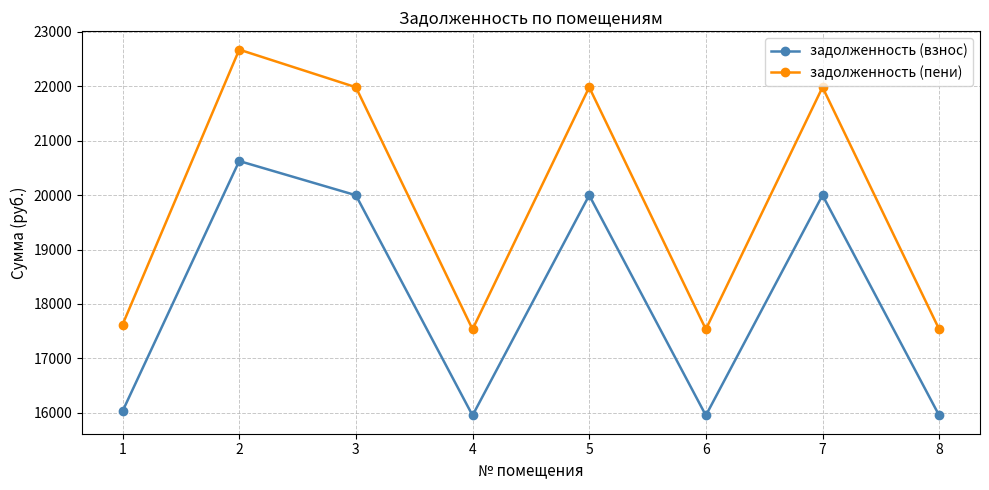

The value of задолженность (взнос) at 3 is 6769.9. True or false?

False